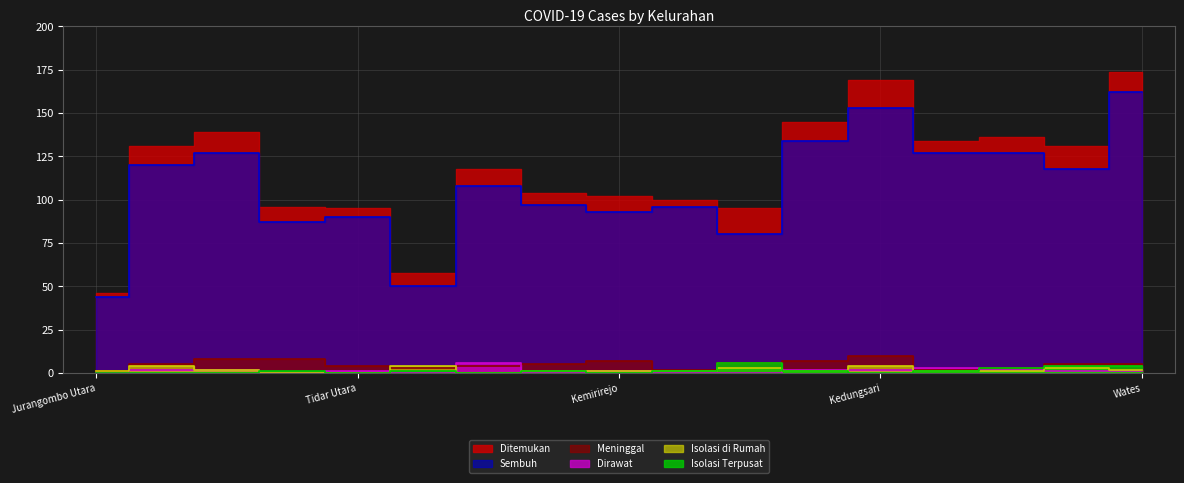

Count the number of categories in the chart.

17